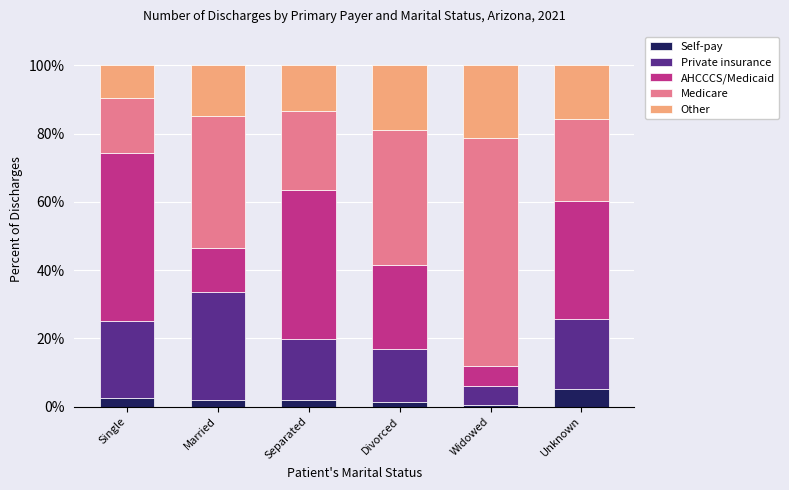

What is the difference between the maximum and minimum values in the Self-pay series?

4.6